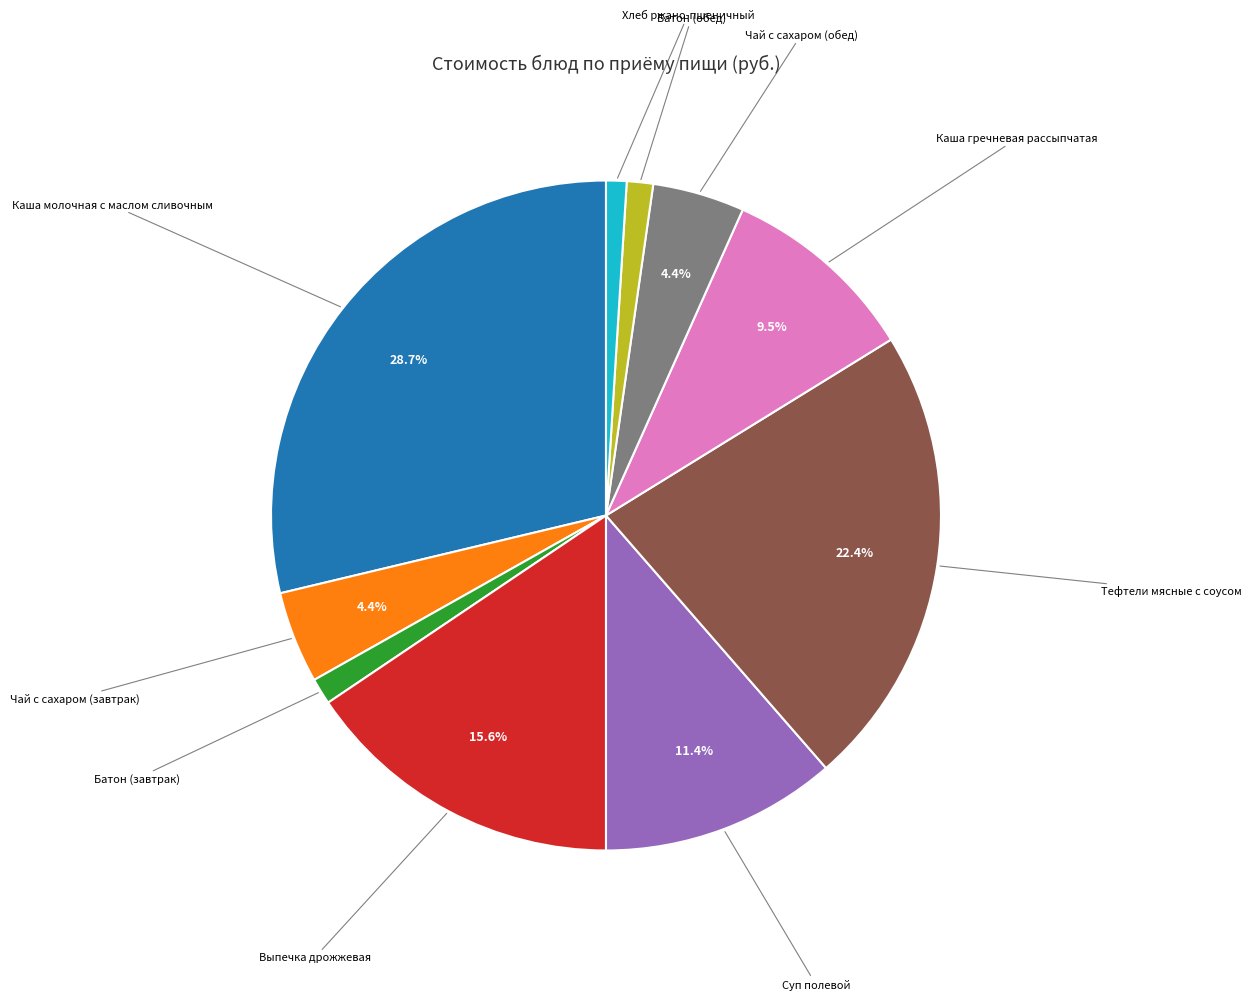

How many slices are in this pie chart?

10